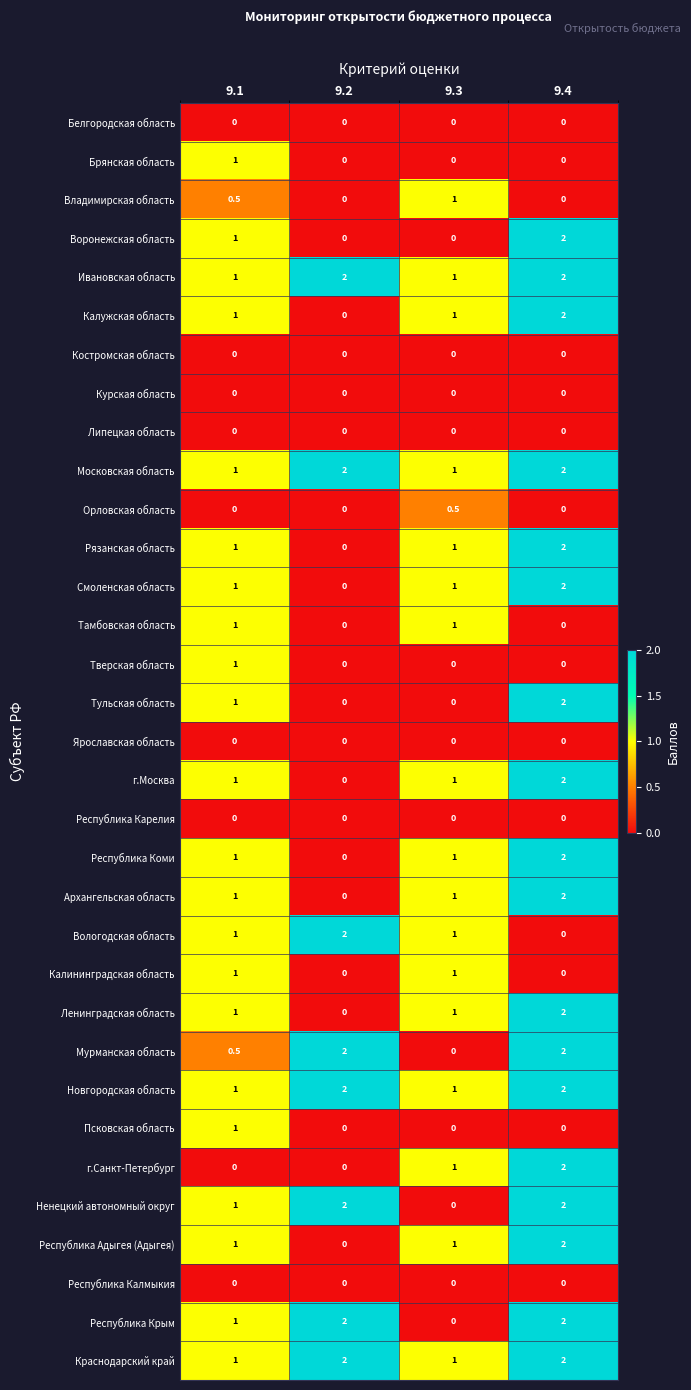

What is the spread (max minus min) of values at 9.3?

1.0